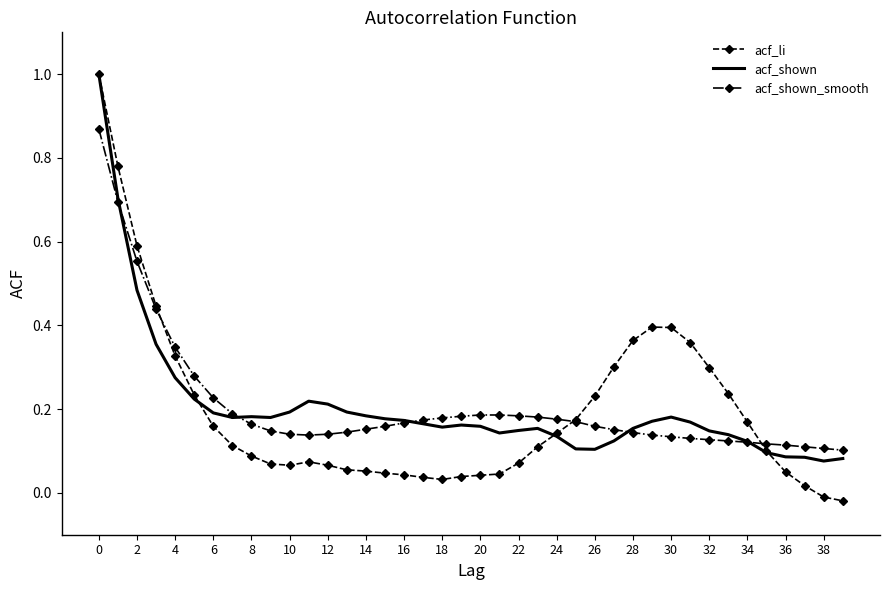

The value of acf_shown at 34 is 0.2. True or false?

False